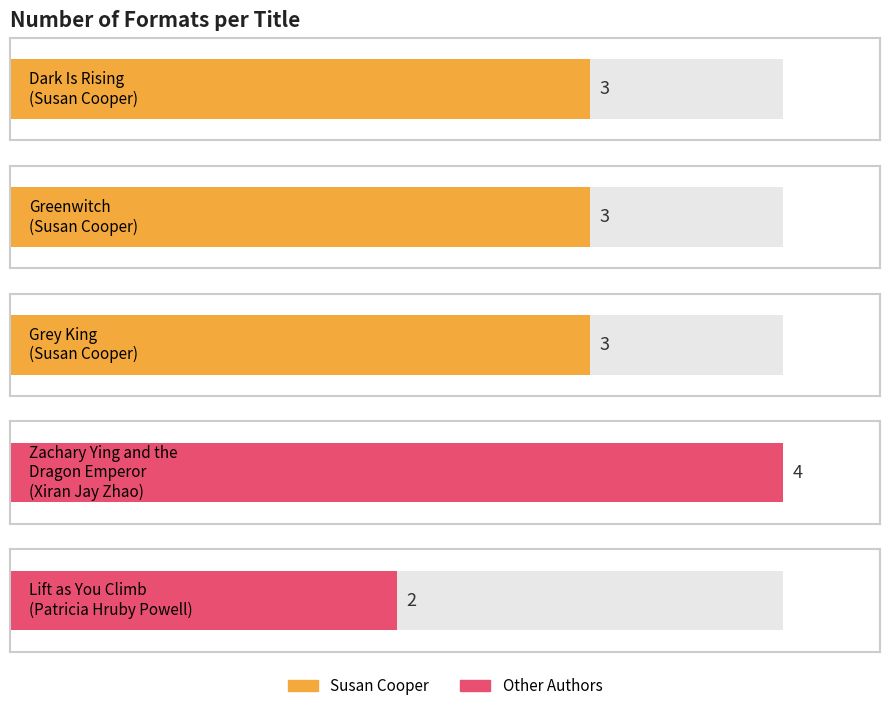

The value at Lift as You Climb
(Patricia Hruby Powell) is 2. True or false?

True